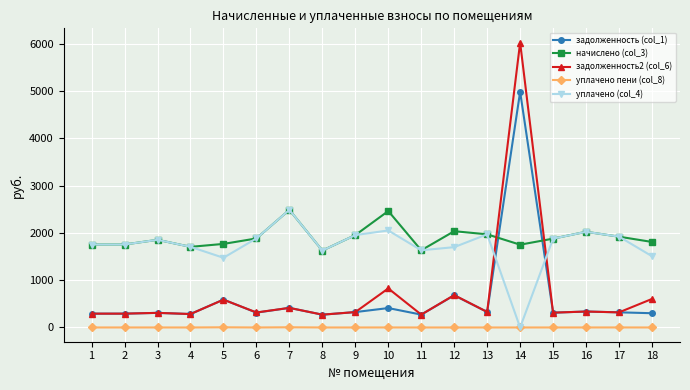

Which series has the largest range (max minus min)?

задолженность2 (col_6)